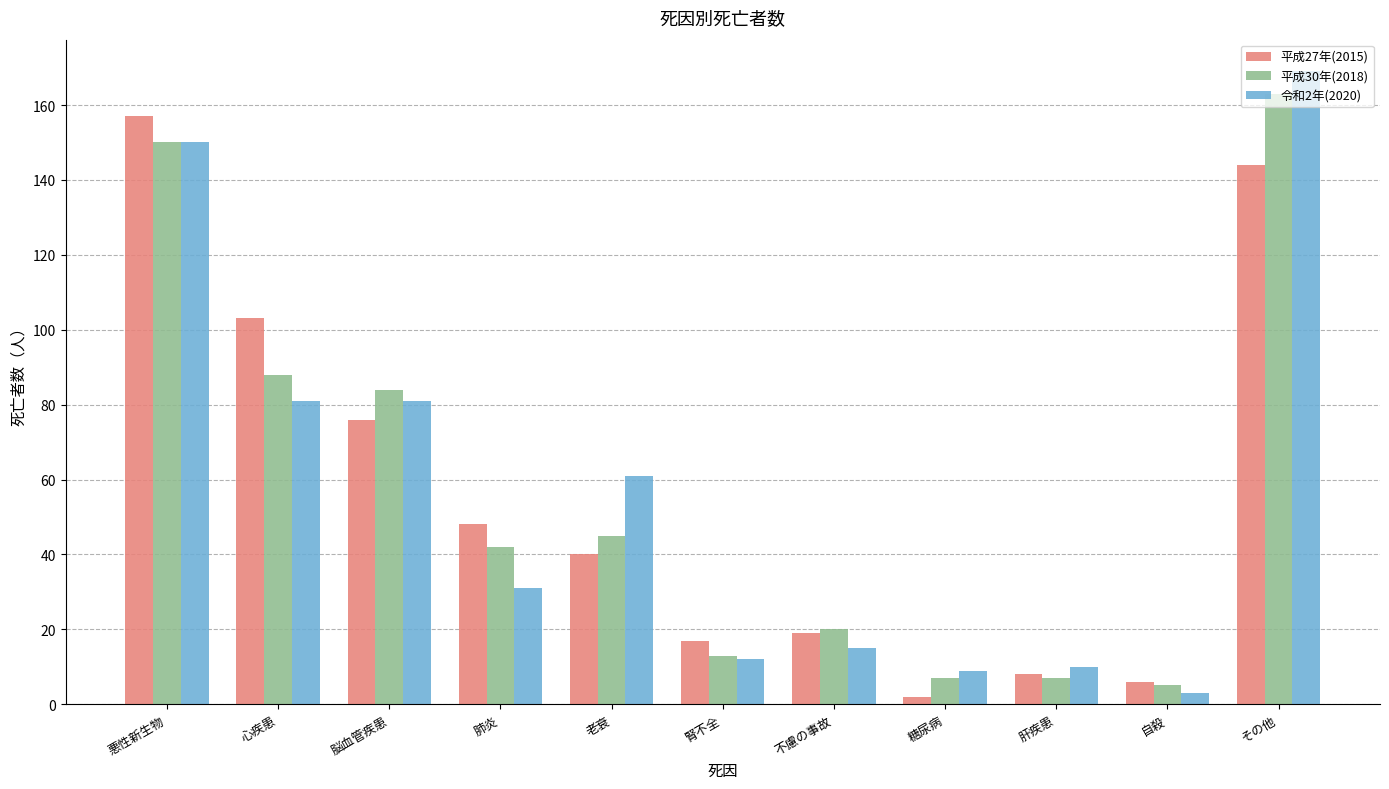

At which label does 令和2年(2020) reach its peak?

その他